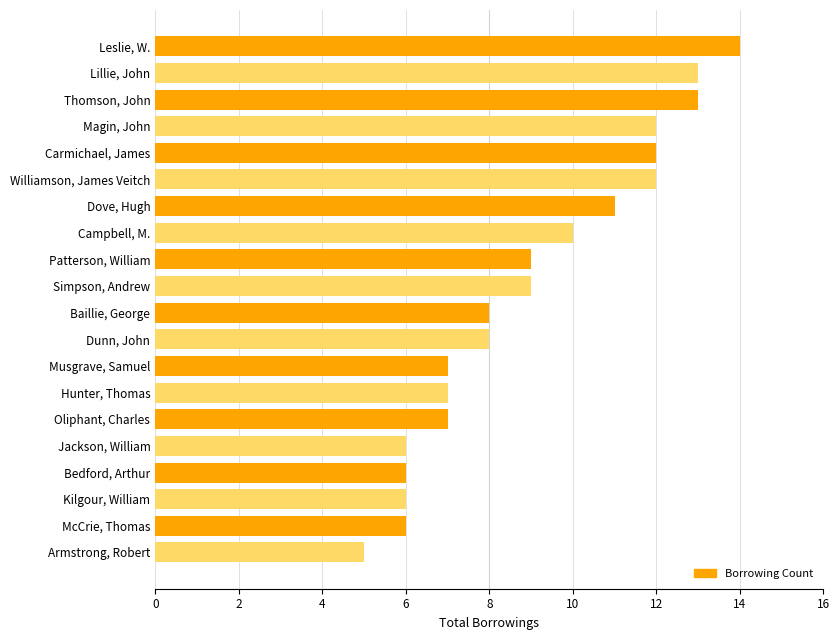

What is the label of the 16th bar from the bottom?

Carmichael, James